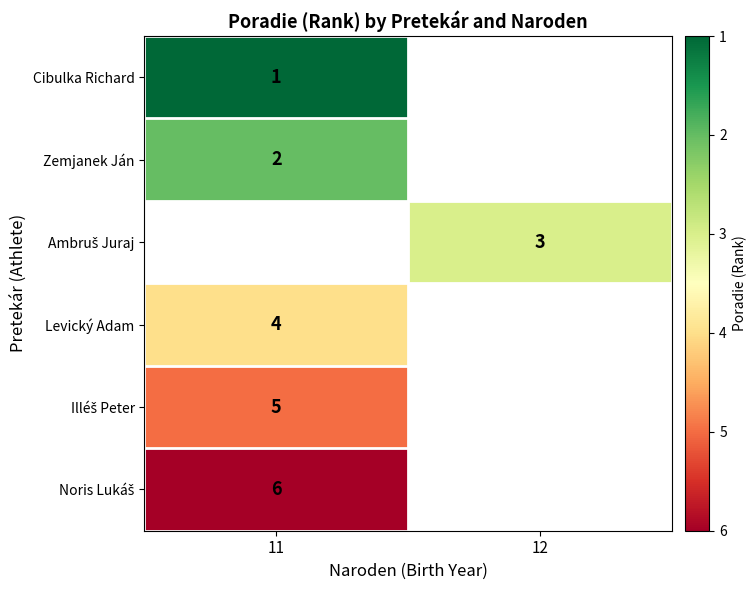

The value of Levický Adam at 11 is 2.4. True or false?

False